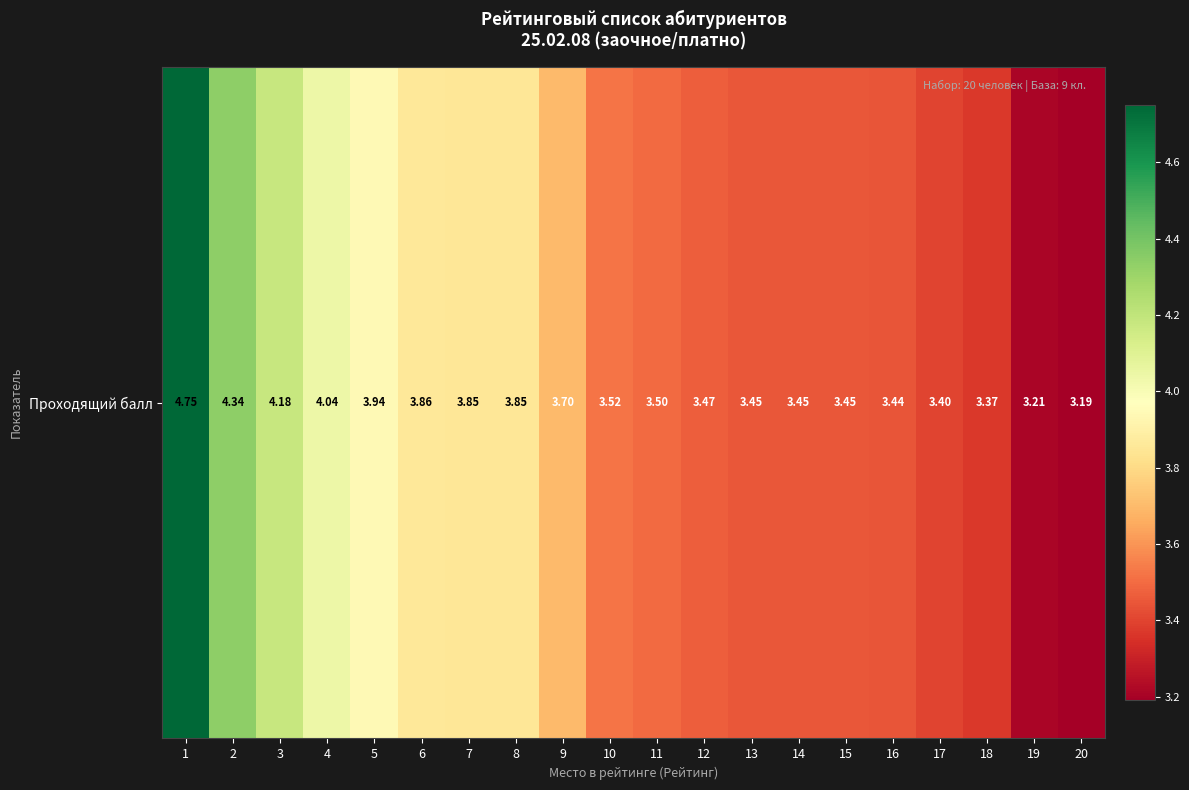

Between 13 and 1, which is larger?

1